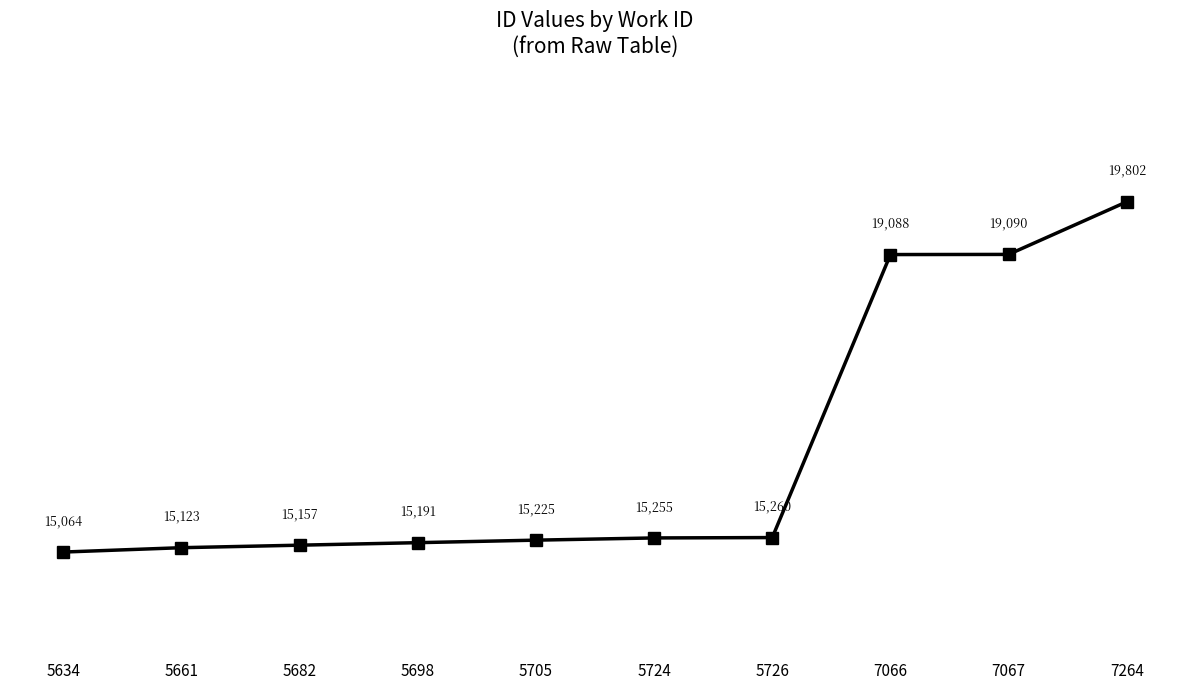

List the labels in order of value, largest first.

7264, 7067, 7066, 5726, 5724, 5705, 5698, 5682, 5661, 5634